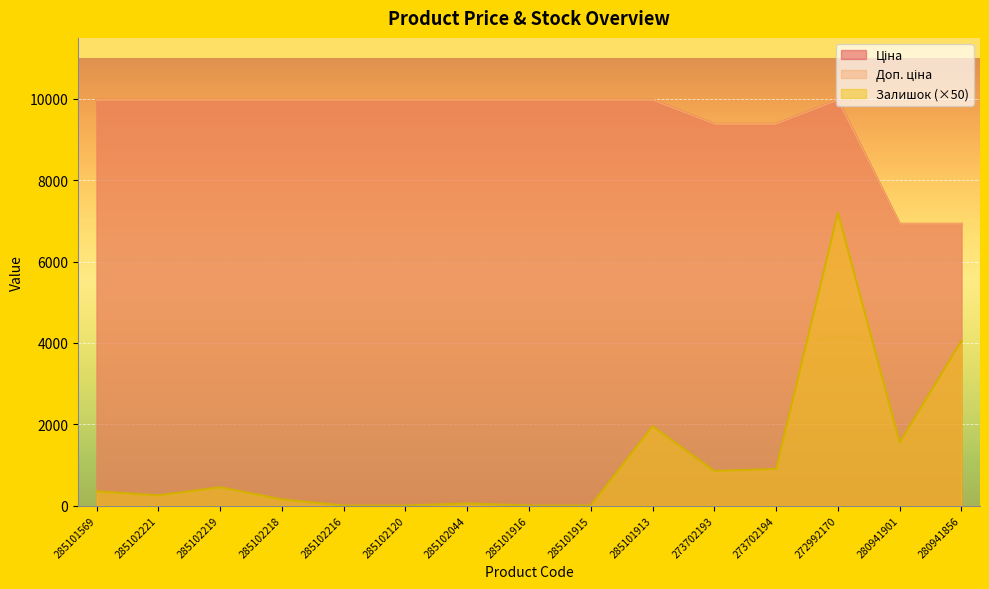

Which series has the largest range (max minus min)?

Залишок